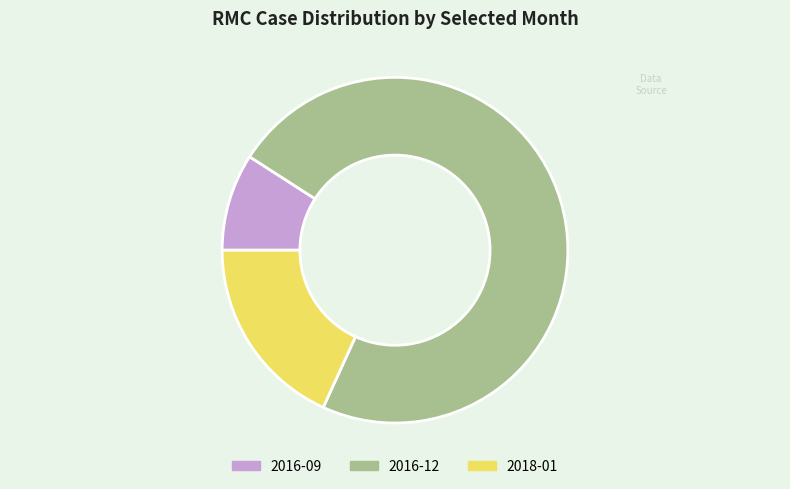

Approximately how many times larger is the value at 2016-12 compared to 2016-09?

8.0